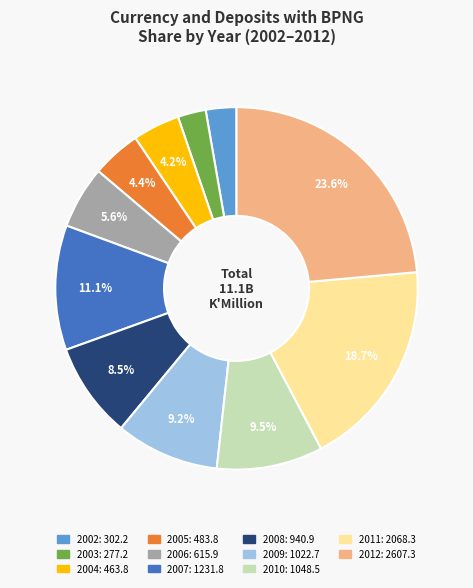

Does any single category account for the majority?

No